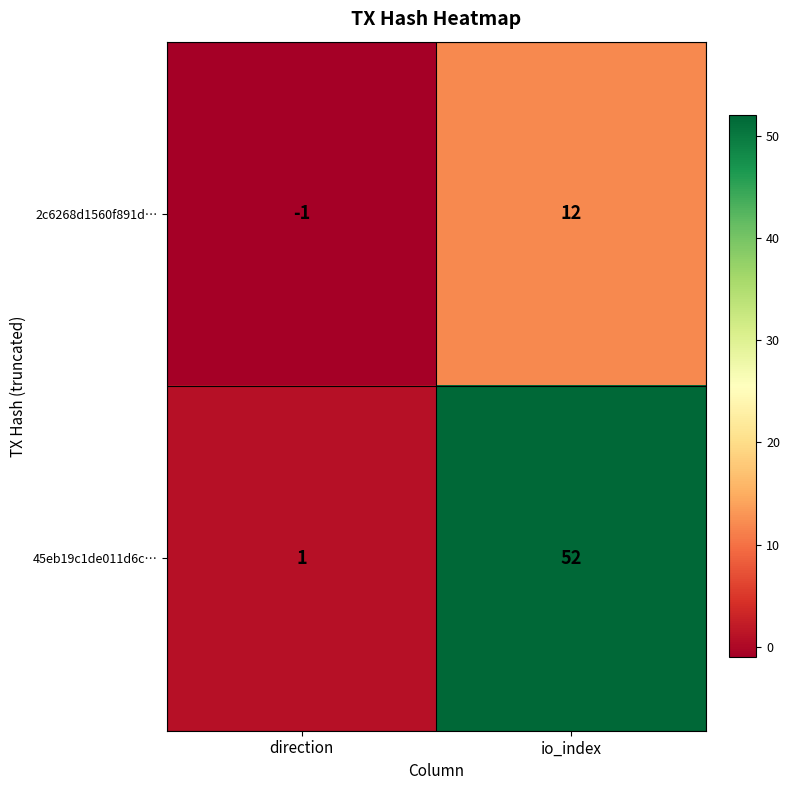

How many series are shown in this chart?

2